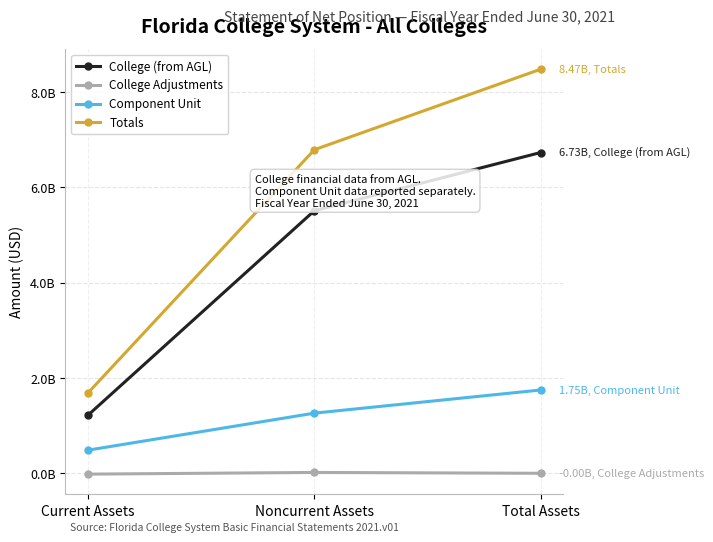

Which series has the widest spread of values?

Totals